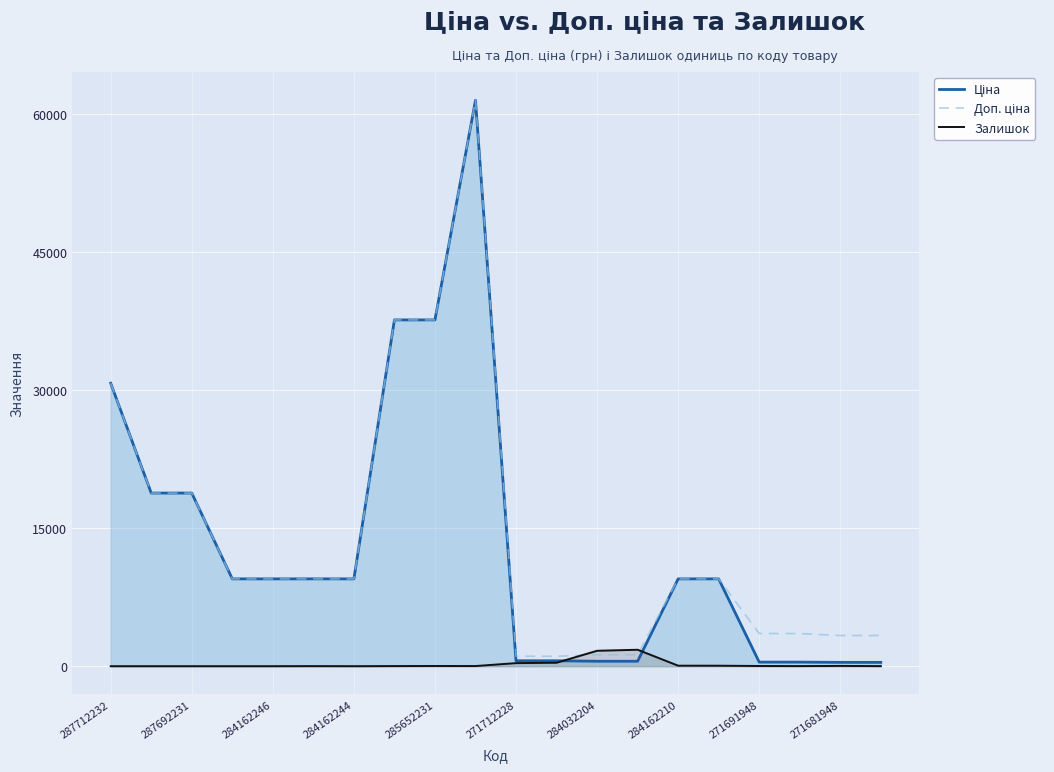

After their last crossing, which series has the higher values: Ціна or Залишок?

Ціна